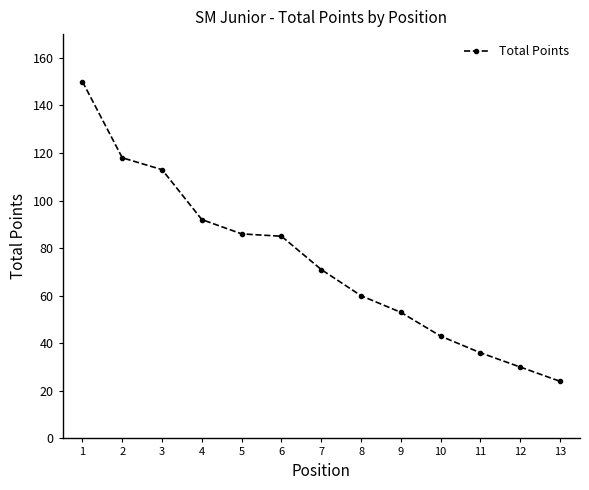

True or false: there are more than 1 points higher than both neighbors.

False